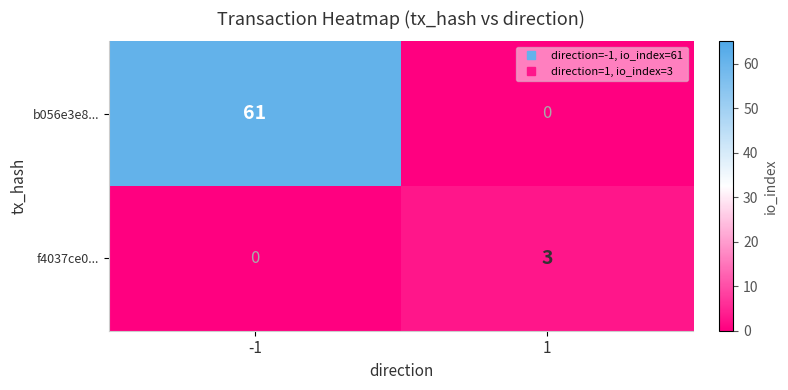

Rank the series by their average value, from highest to lowest.

b056e3e8..., f4037ce0...